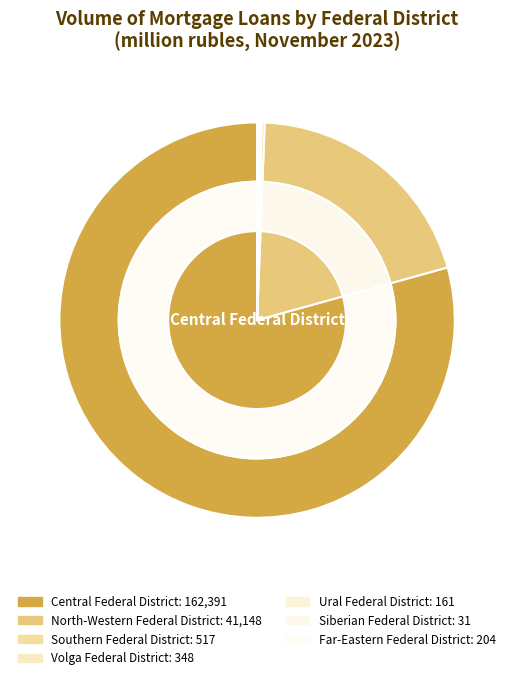

What is the change in value from Volga Federal District to Far-Eastern Federal District?

-144